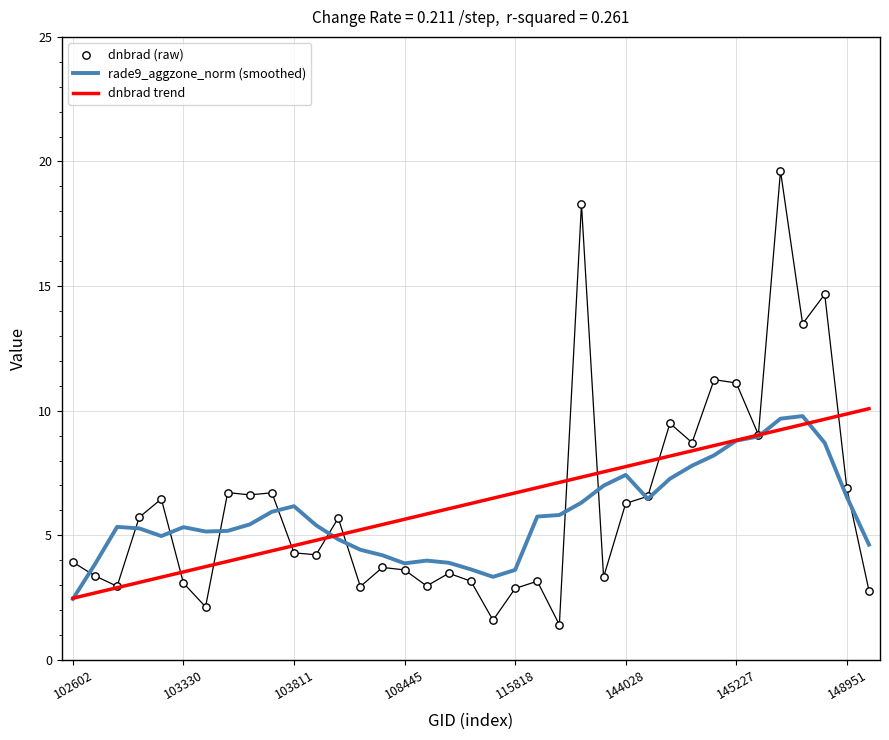

What are all the series names shown in the legend?

rade9_aggzone_norm (smoothed), dnbrad trend, dnbrad (raw)